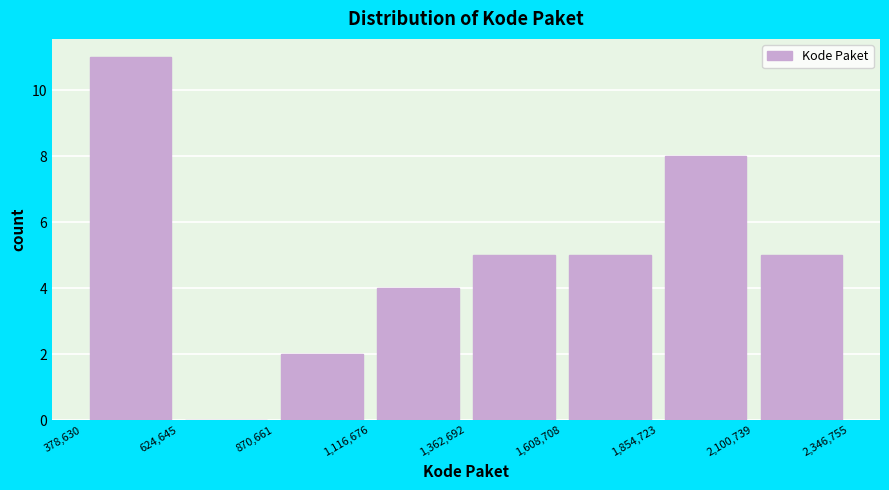

Over which range of the x-axis is the bar tallest?

378,630 to 624,645